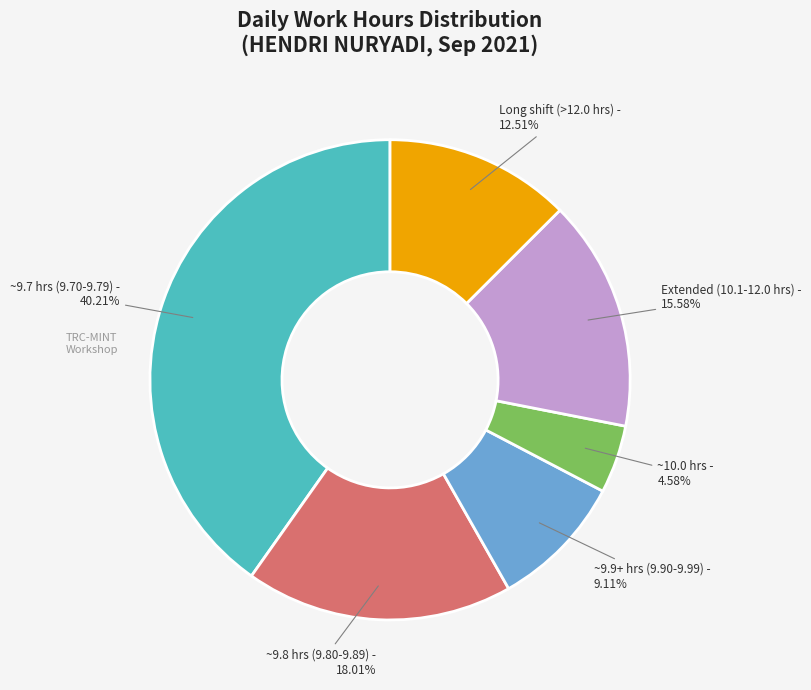

How many segments does this pie chart have?

6